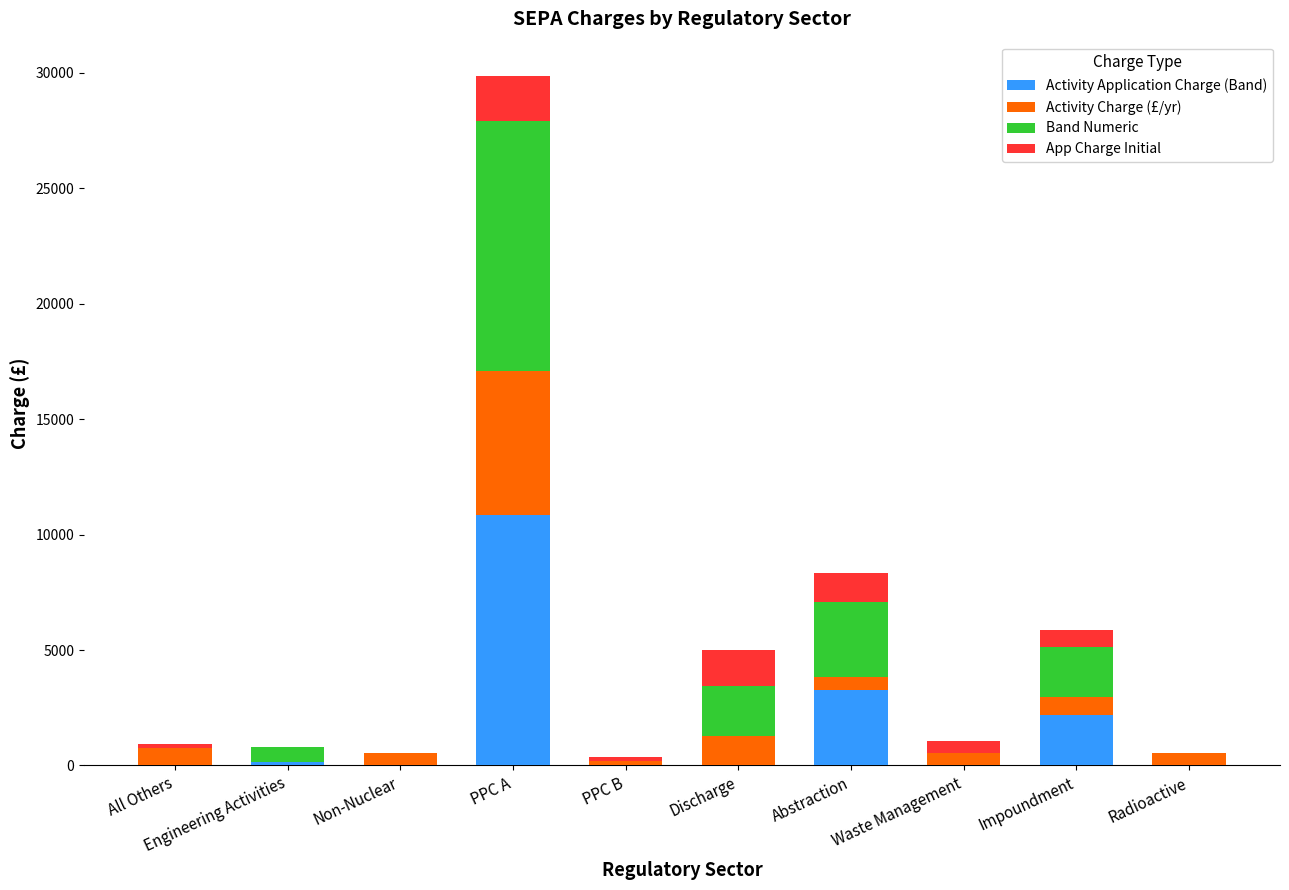

At which category is the sum across all series the highest?

PPC A